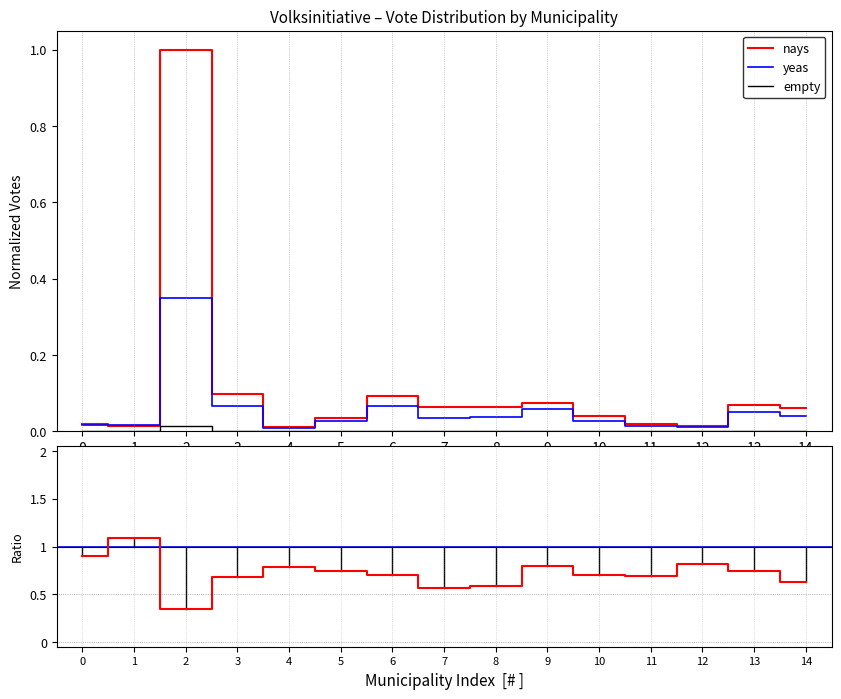

Rank the series by their average value, from highest to lowest.

nays, yeas, empty